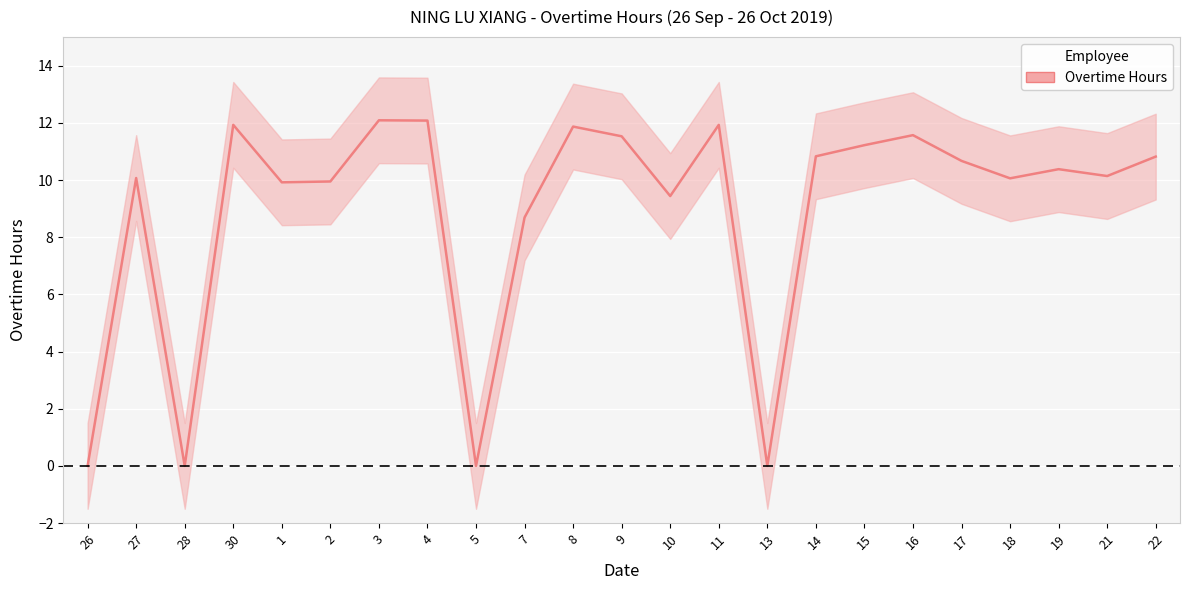

Reading right to left, extract all data points from this chart.

10.8	10.1	10.4	10.1	10.7	11.6	11.2	10.8	0.0	11.9	9.4	11.5	11.9	8.7	0.0	12.1	12.1	9.9	9.9	11.9	0.0	10.1	0.0